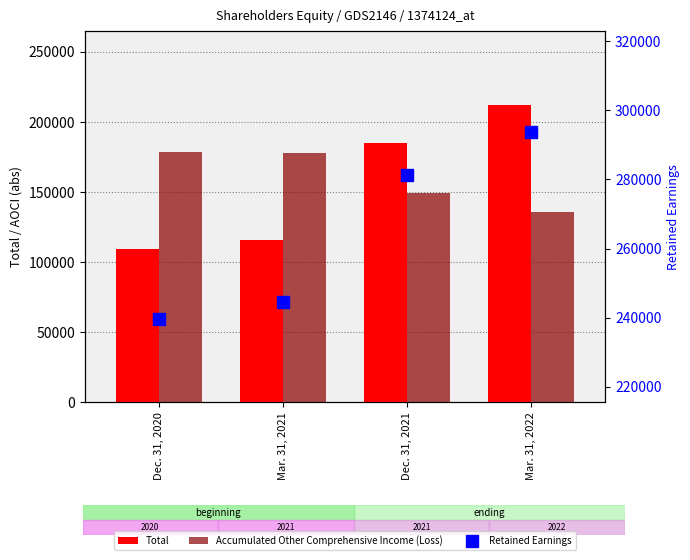

Reading left to right, transcribe all the data shown in this chart.

Total: 109055	115987	184722	211868
Accumulated Other Comprehensive Income (Loss): 178404	177969	149504	135500
Retained Earnings: 239480	244496	281187	293563